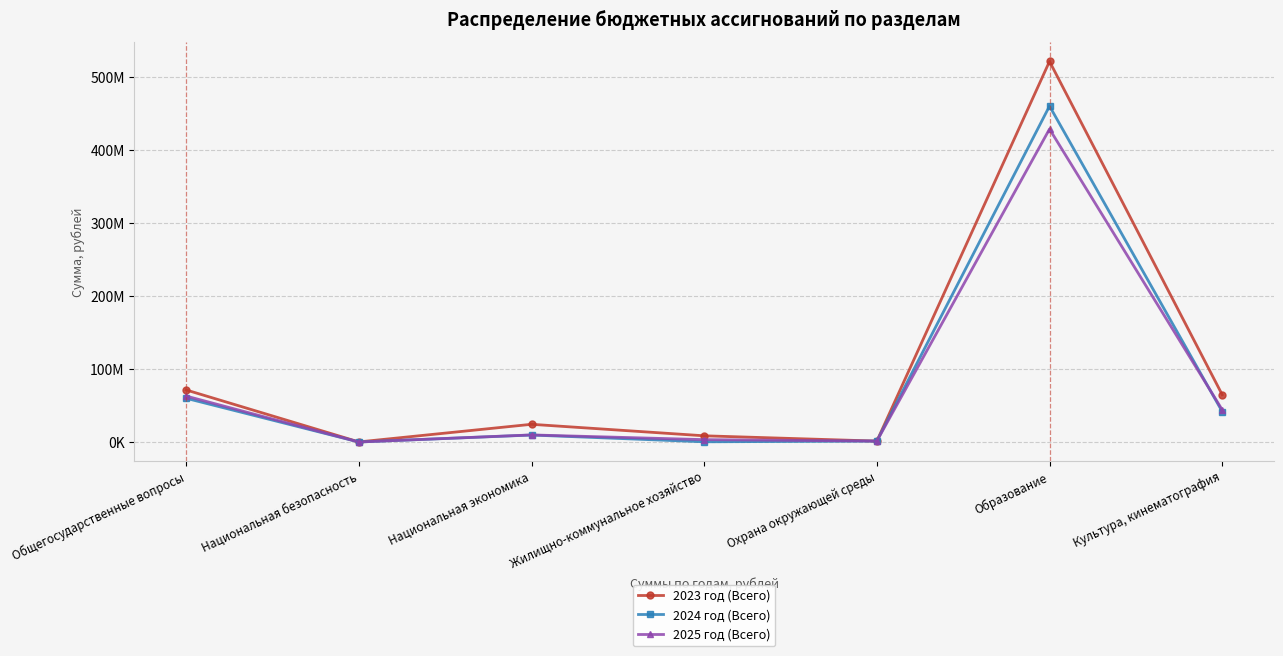

What is the highest value of the 2024 год (Всего) series?

460476663.8